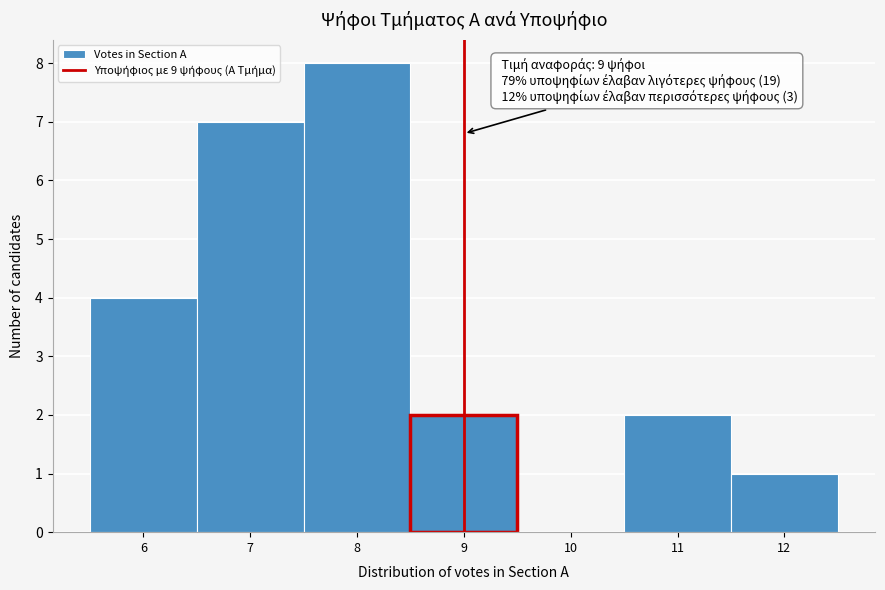

Which range on the x-axis has the tallest bar?

7.5 to 8.5